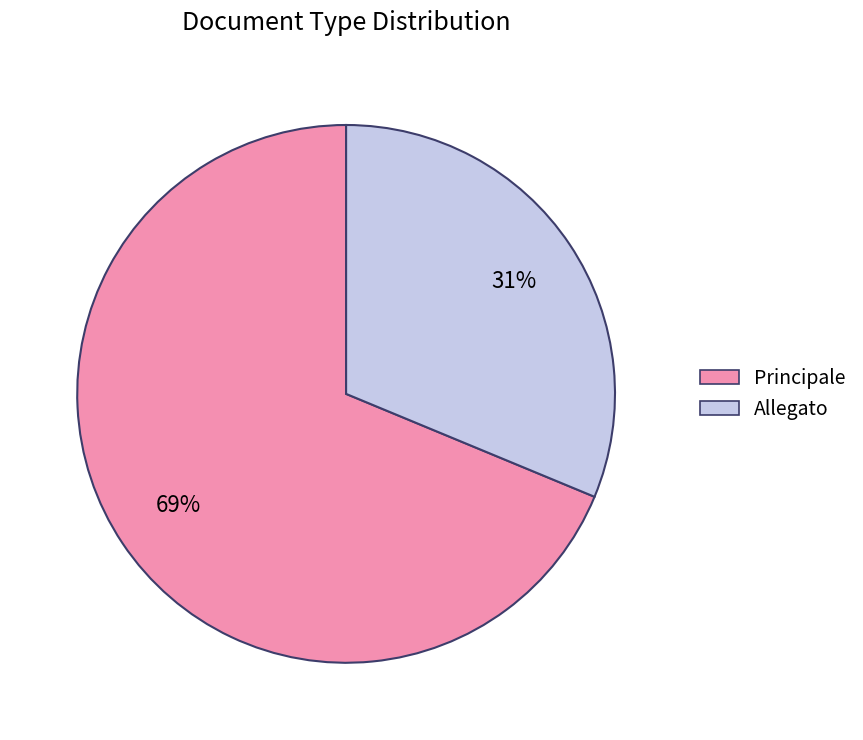

What is the smallest slice in the pie chart?

Allegato